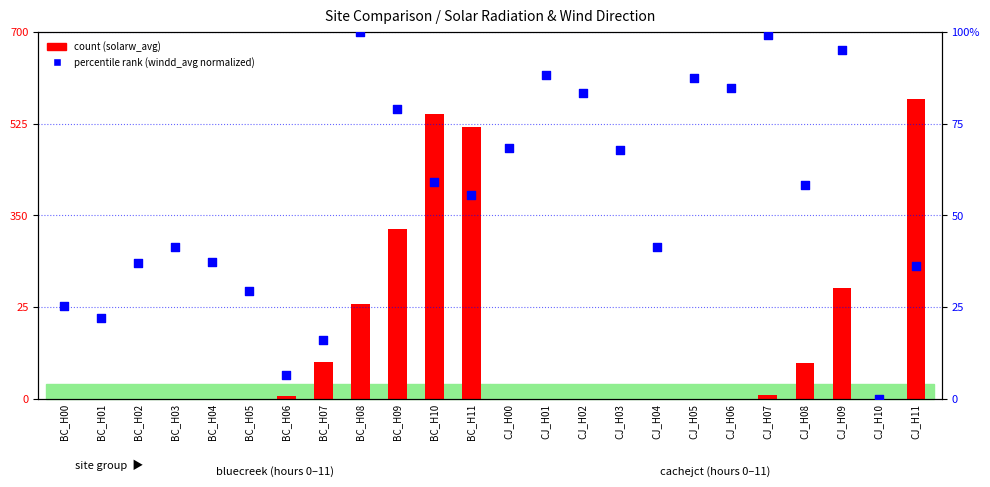

Which series has the largest total across all categories?

count